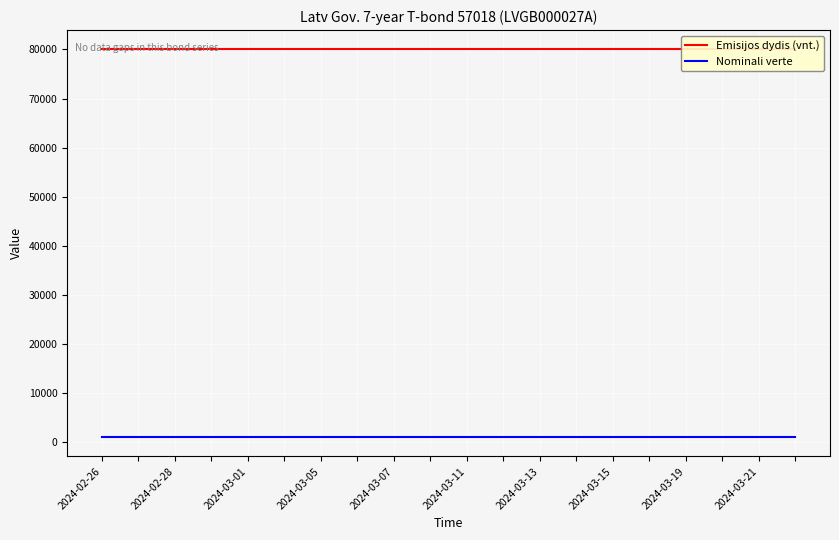

What is the value of the Emisijos dydis (vnt.) point at the 3rd from the left?

80000